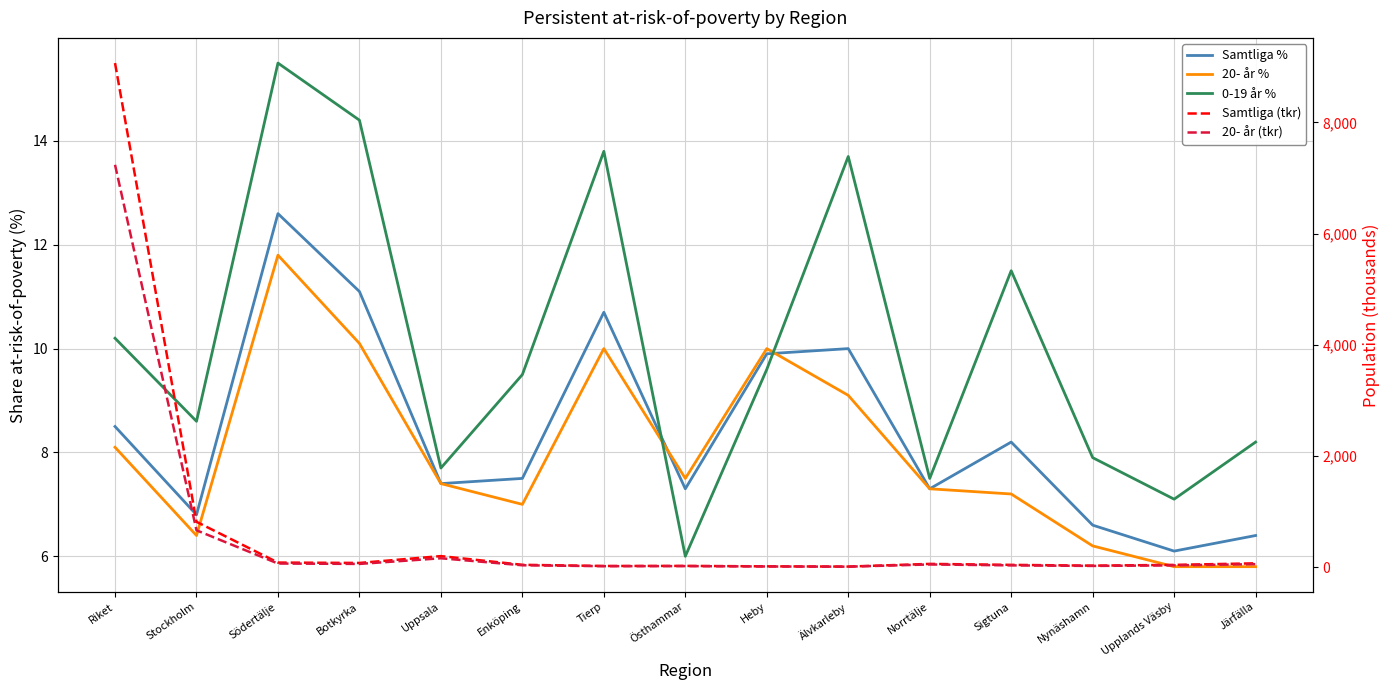

At which label does 0-19 år % reach its minimum?

Östhammar